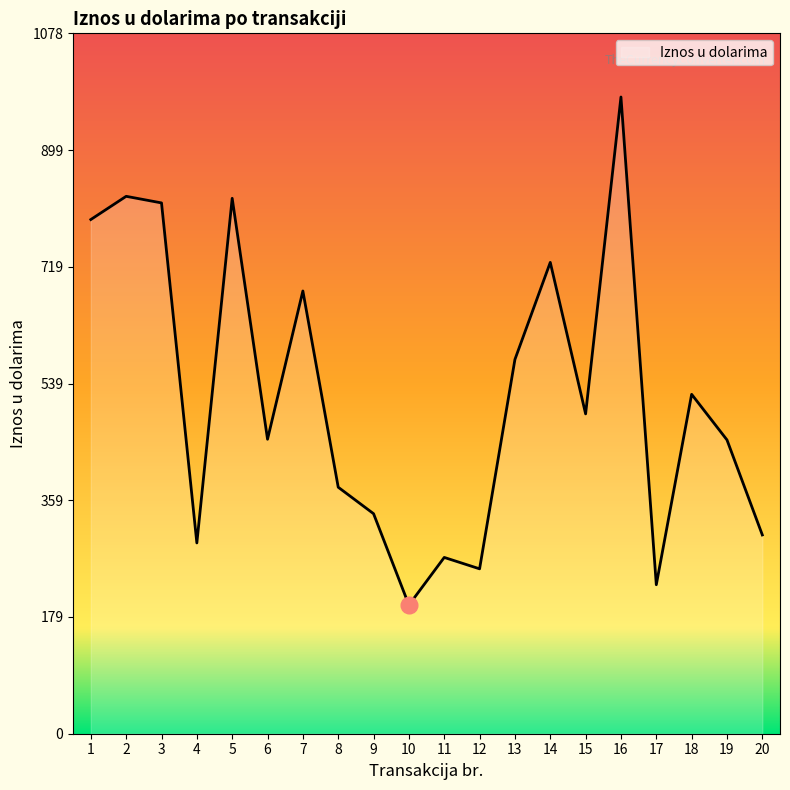

Approximately how many times larger is the value at 12 compared to 4?

0.9